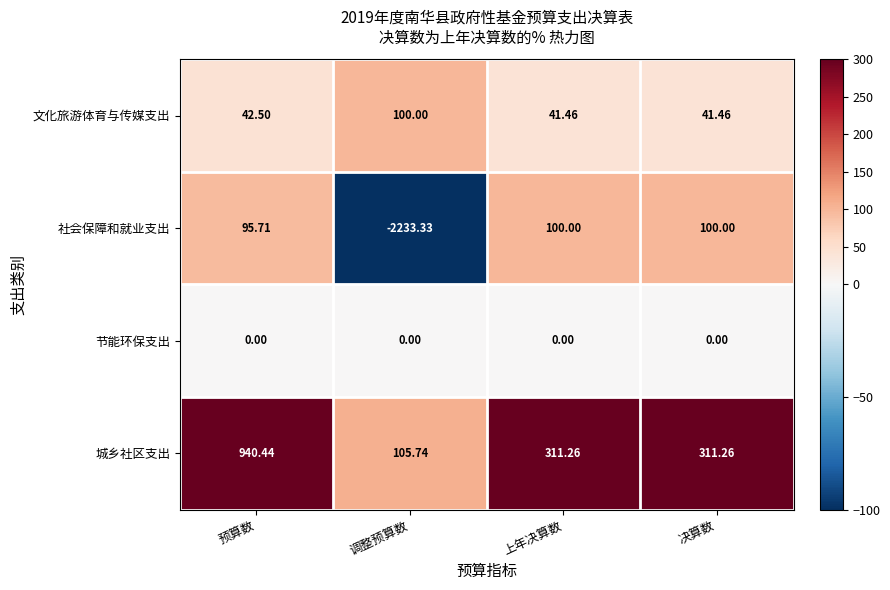

How many categories are shown in the chart?

4